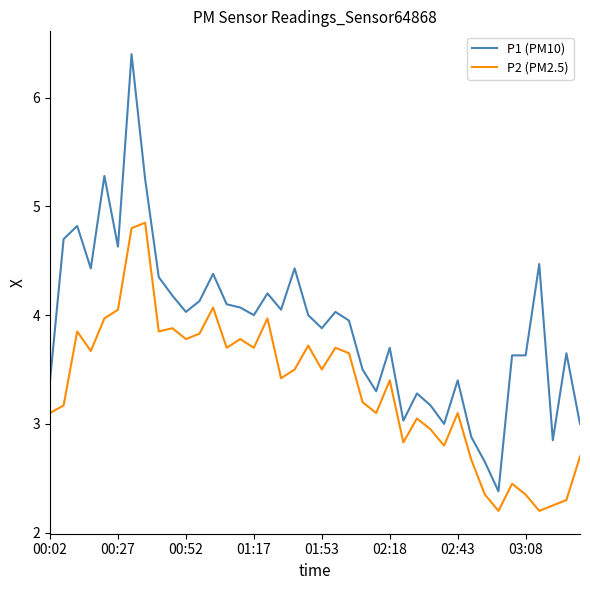

How many lines are shown in the chart?

2